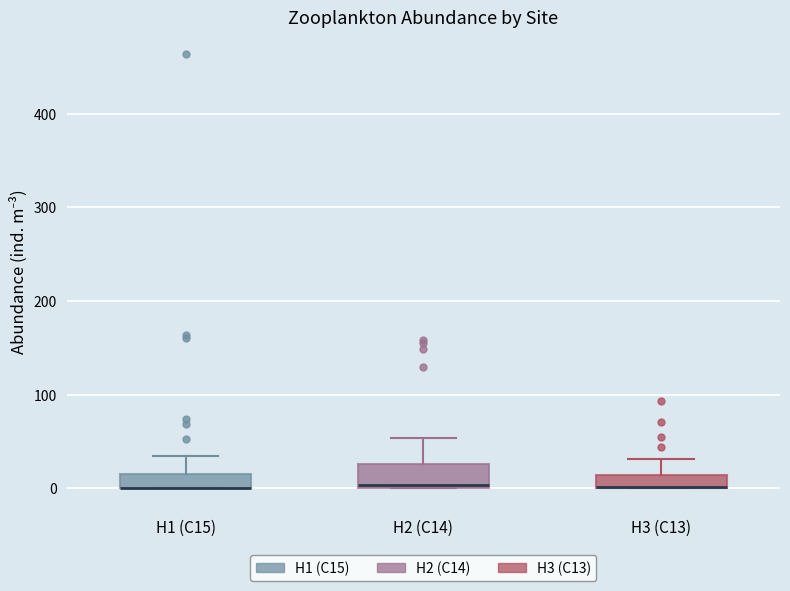

Where does the upper whisker of the box for H3 (C13) end on the y-axis? The values are not printed on the chart, so give them approximately, as read against the axis.

30